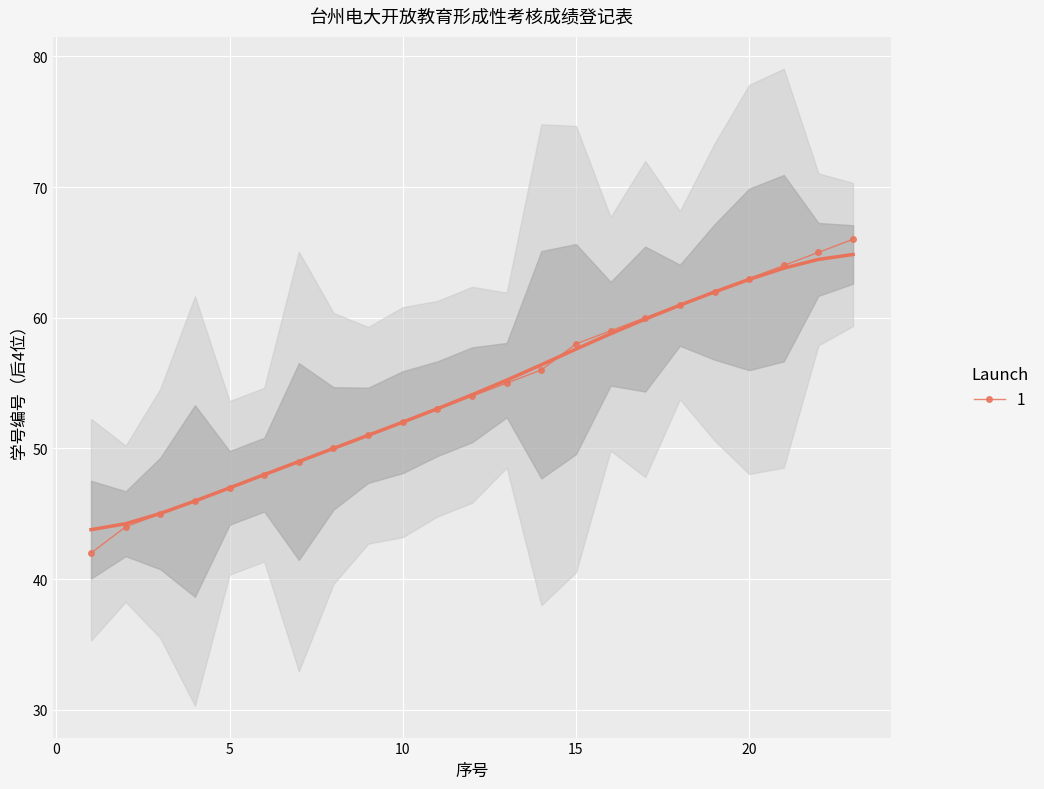

What is the minimum value for 1?

42